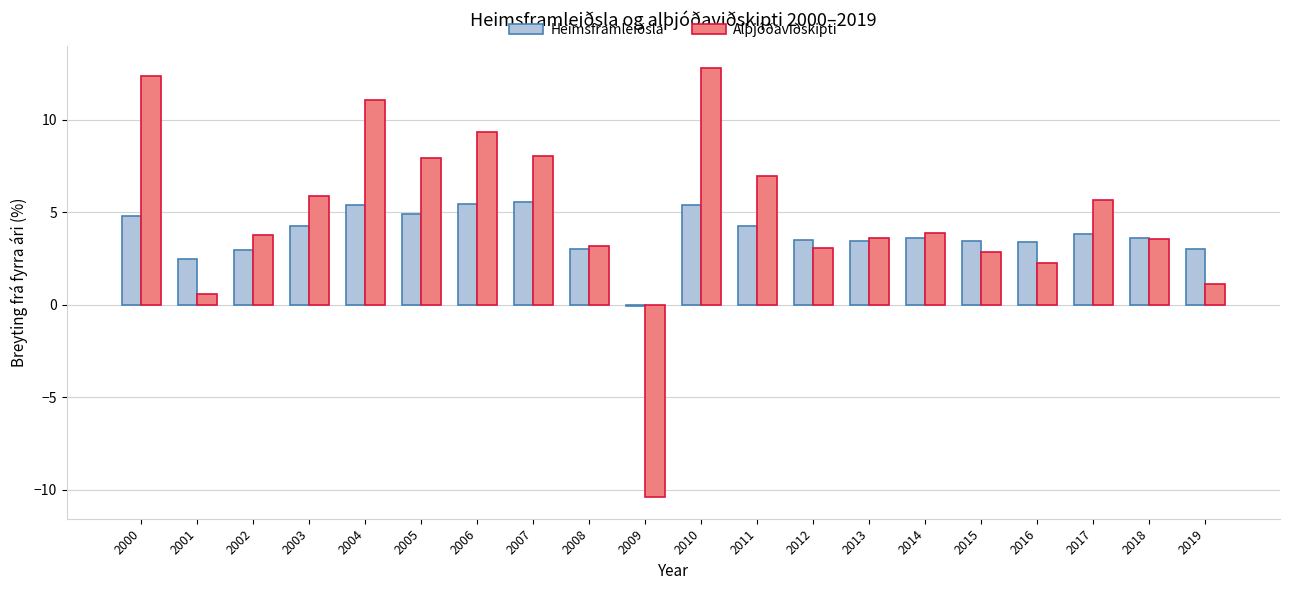

Rank the series by their average value, from highest to lowest.

Alþjóðaviðskipti, Heimsframleiðsla